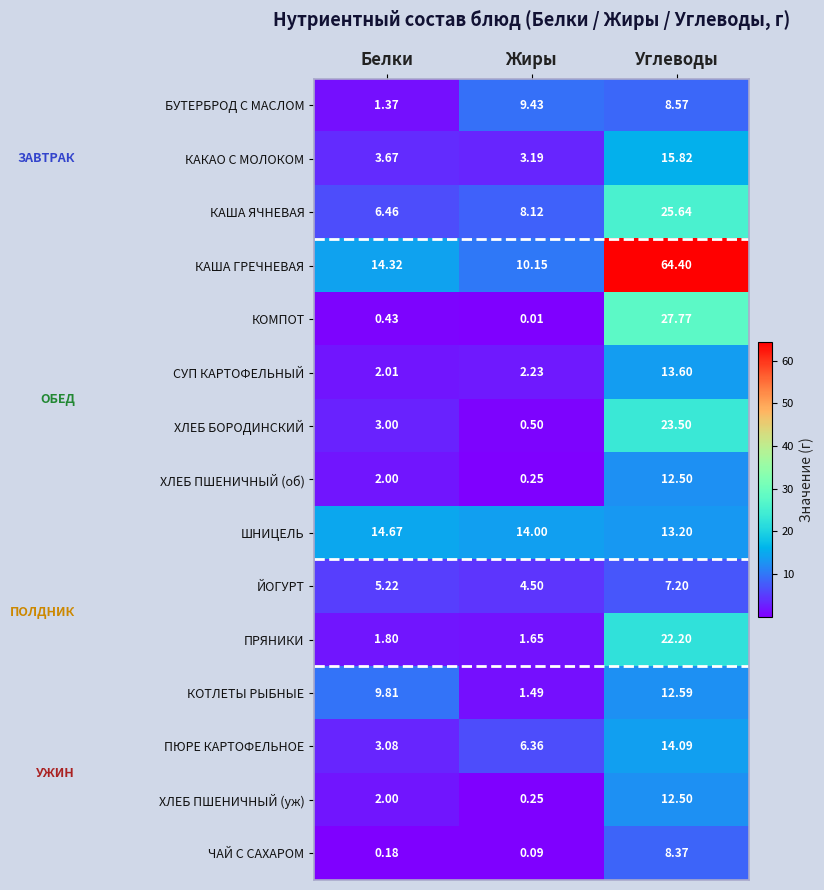

List the labels in order of ЙОГУРТ value, smallest first.

Жиры, Белки, Углеводы